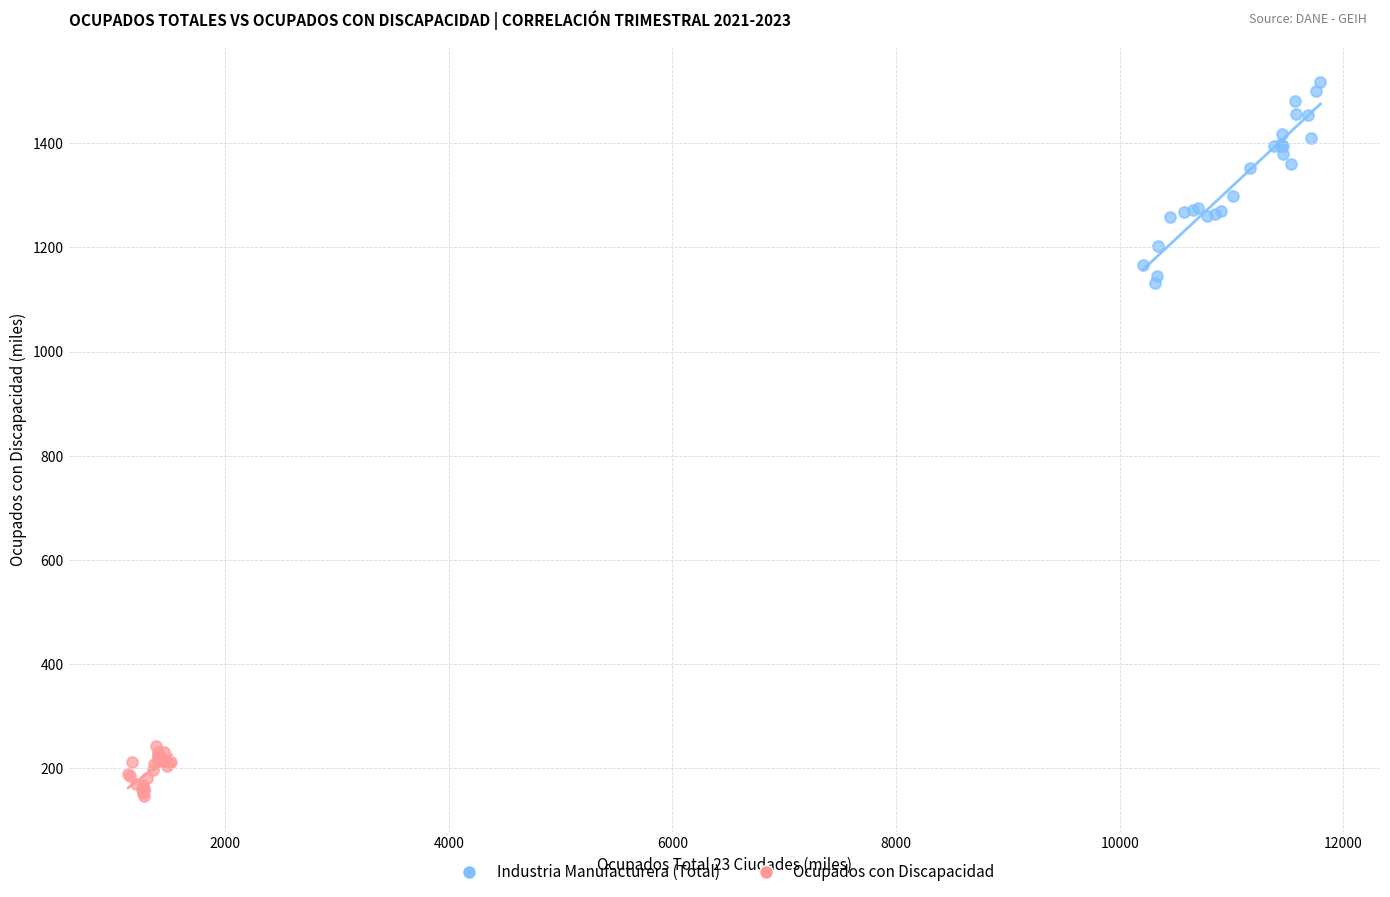

Which series contains the highest Y value?

Industria Manufacturera (Total)